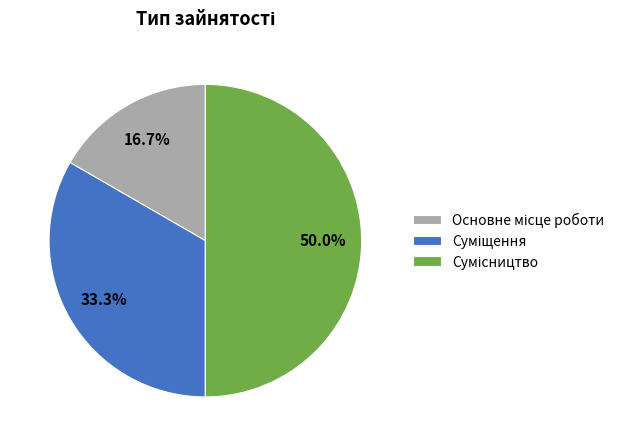

The Основне місце роботи slice represents 17% of the pie. True or false?

True